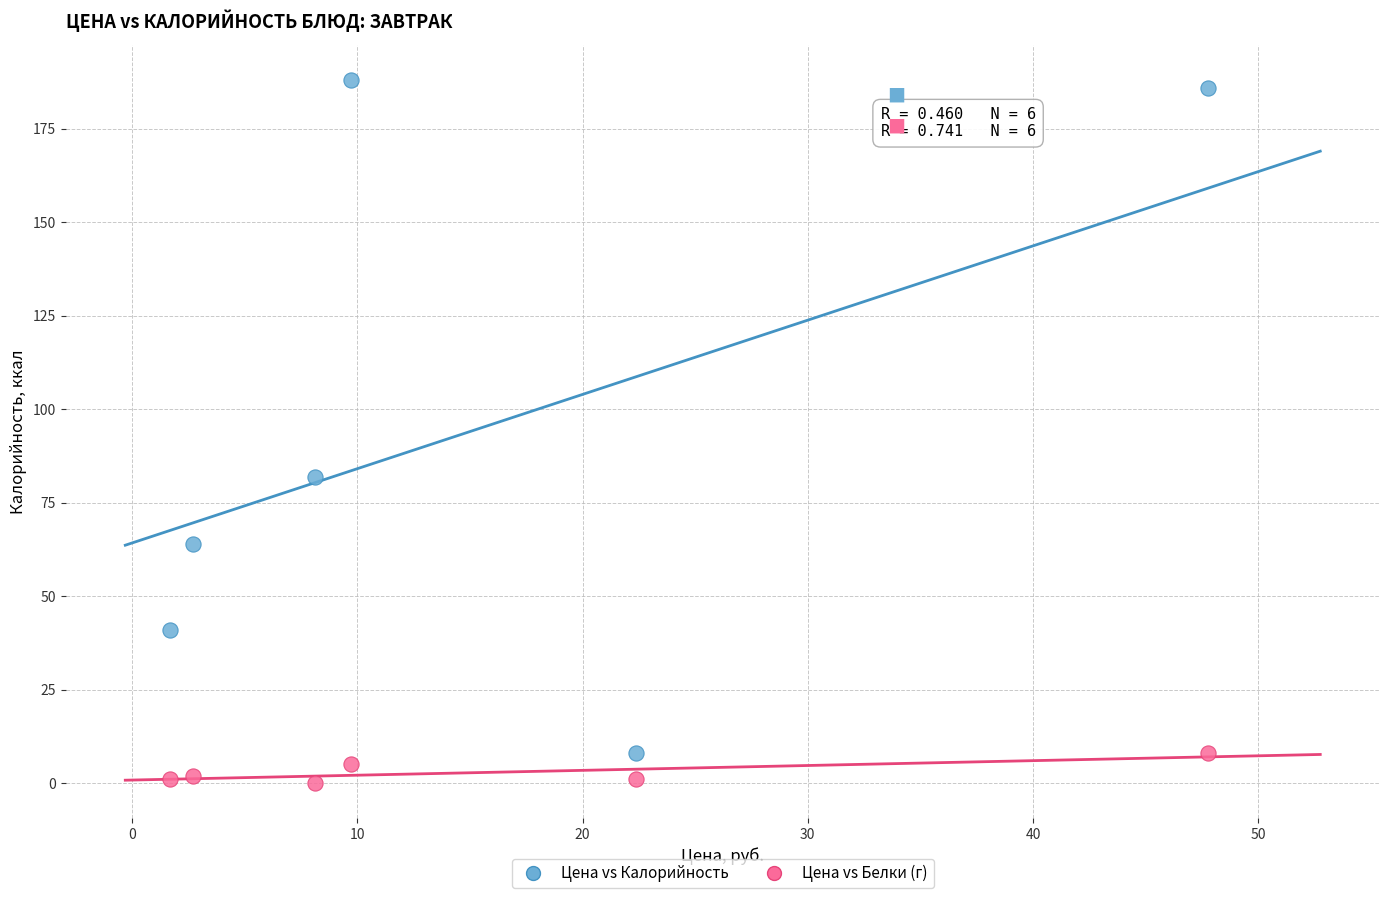

Which series contains the lowest Y value?

Цена vs Белки (г)